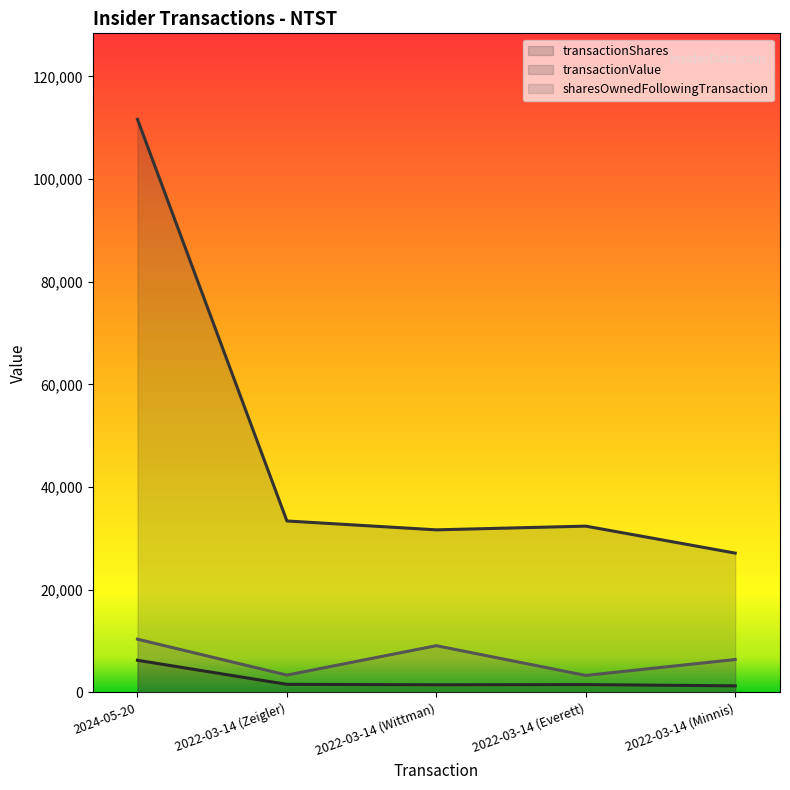

Which series has the largest total across all categories?

transactionValue